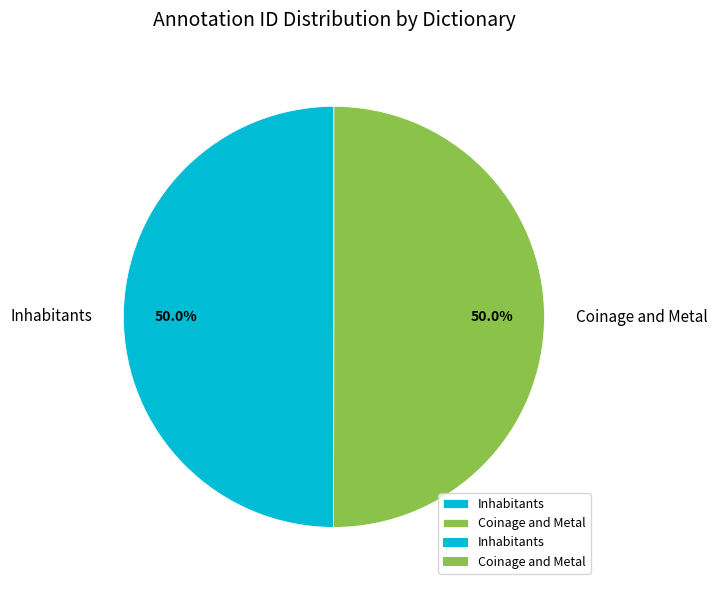

The Inhabitants slice represents 38% of the pie. True or false?

False